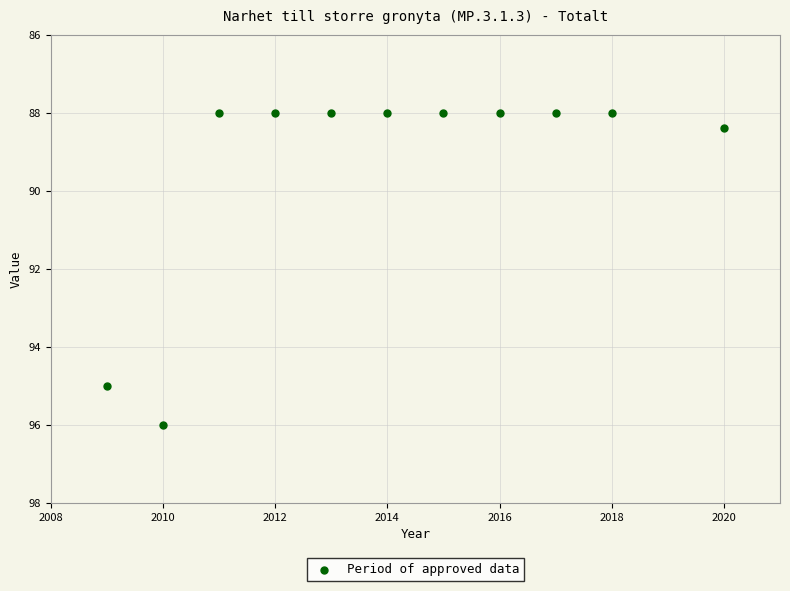

What Y value in the scatter plot is closest to 92?

95.0